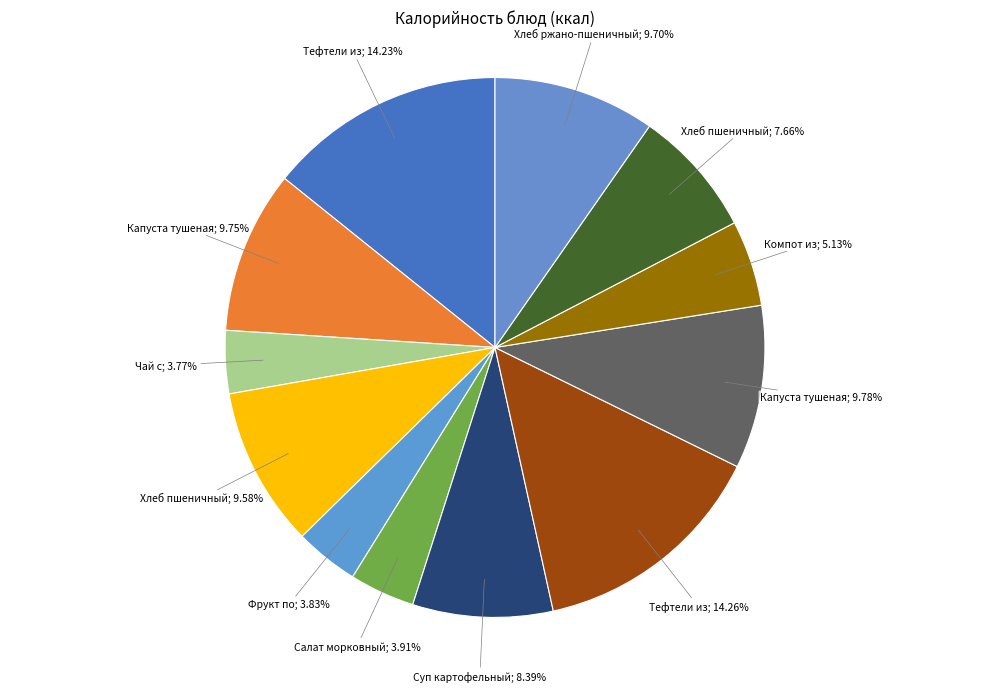

How many segments does this pie chart have?

12